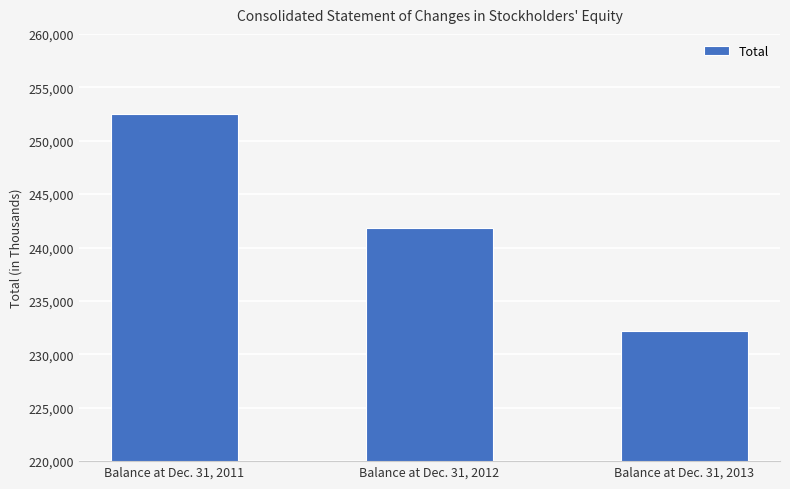

Reading right to left, what are all the values shown in this chart?

232209	241795	252499